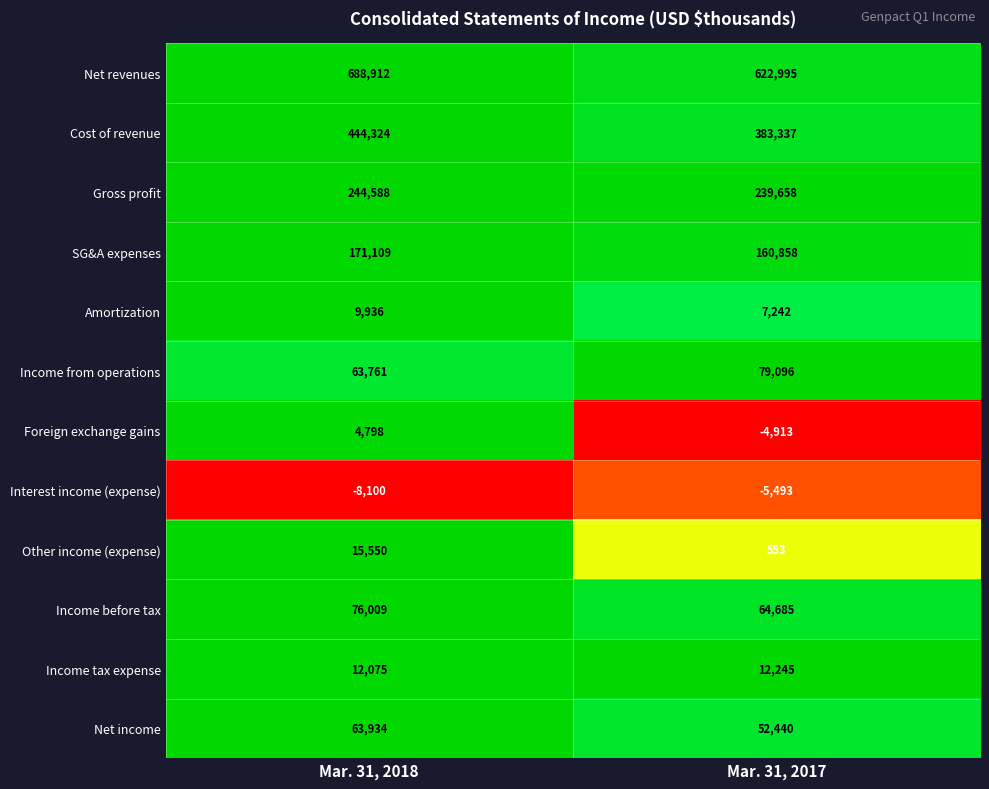

Between Mar. 31, 2018 and Mar. 31, 2017, which series saw the biggest shift?

Net revenues